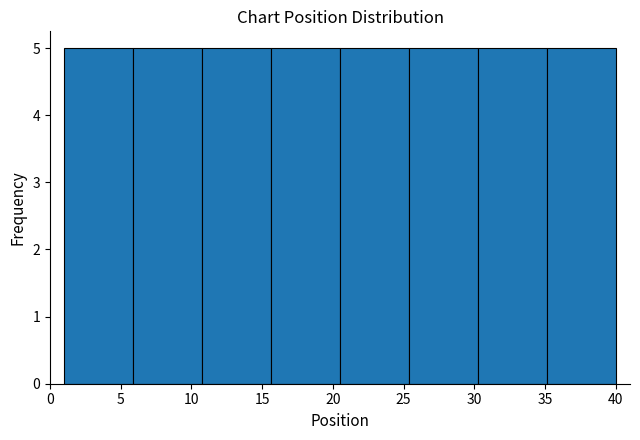

How tall is the bar that spans 35.0 to 40.0 on the x-axis? Neither the bar edges nor the heights are printed on the chart, so give them approximately, as read against the axes.

5